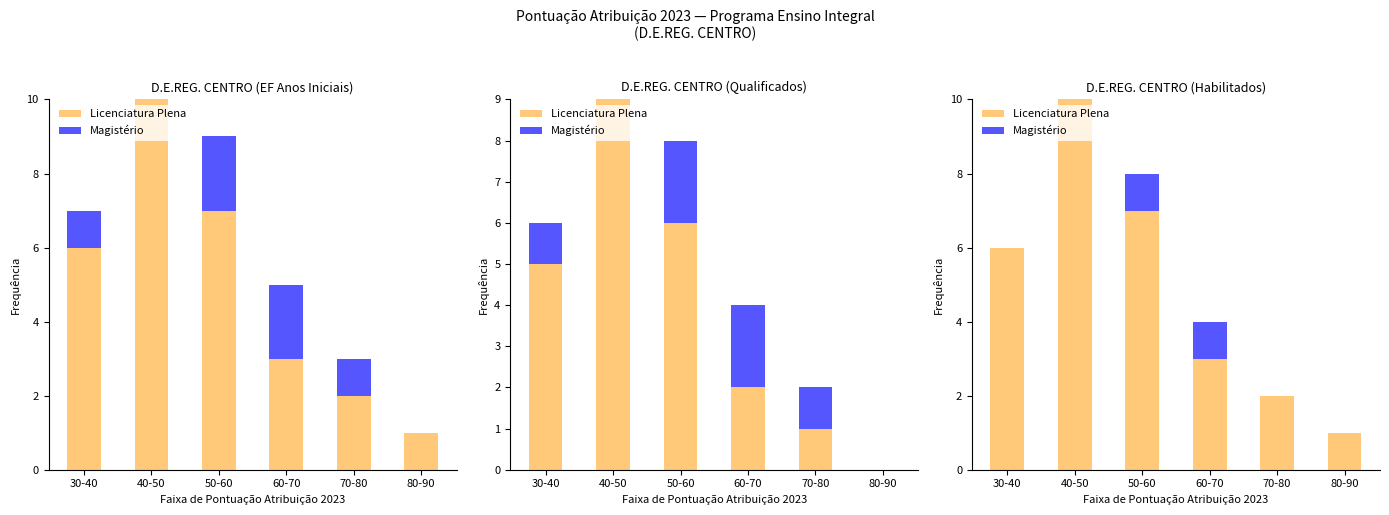

Which series has the largest total across all categories?

Licenciatura Plena